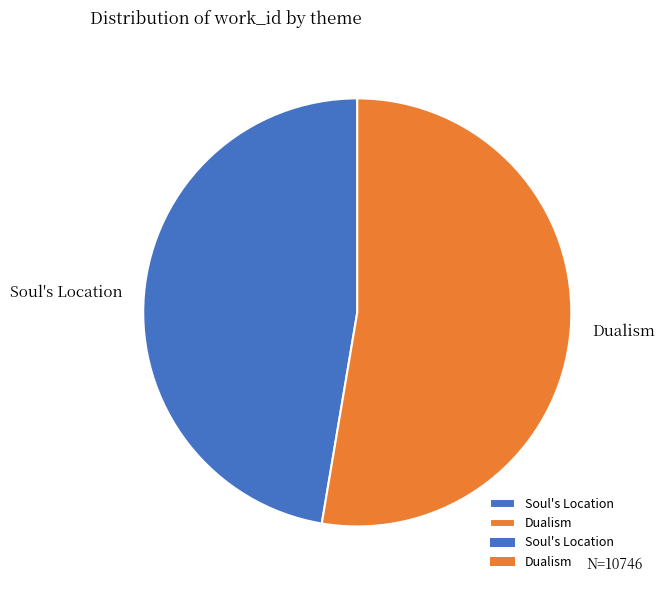

Rank the categories by value from highest to lowest.

Dualism, Soul's Location